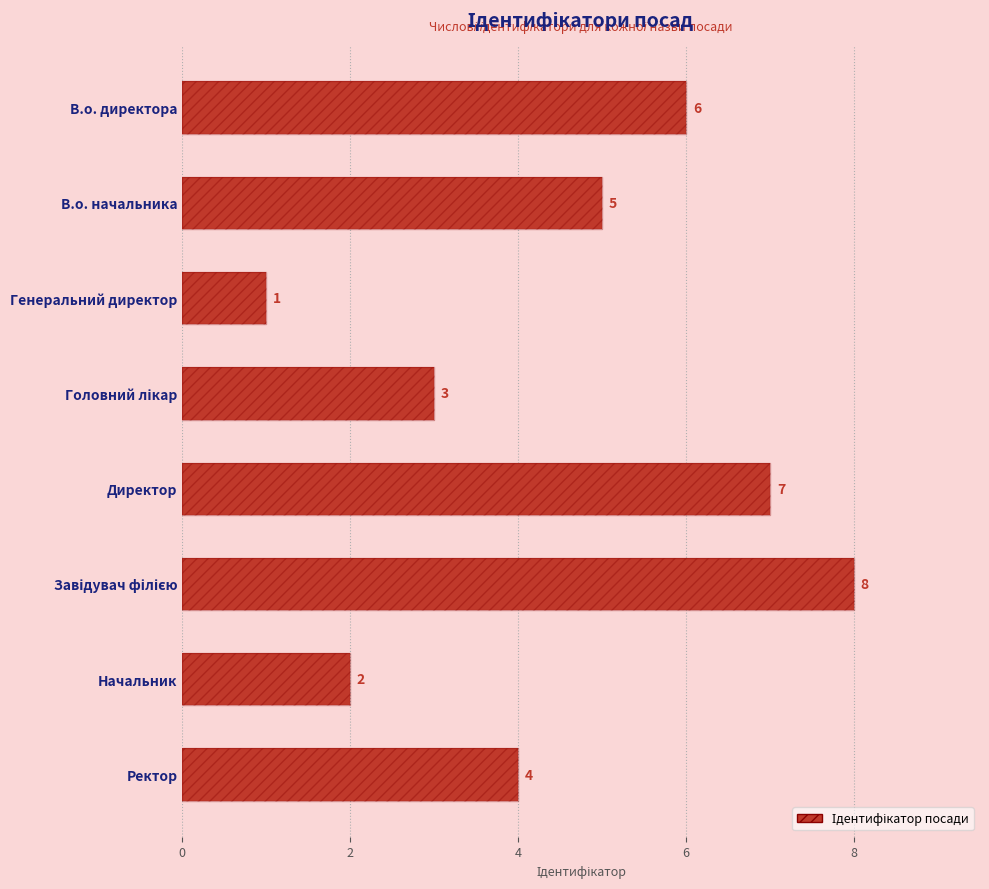

How many distinct data groups are displayed?

1